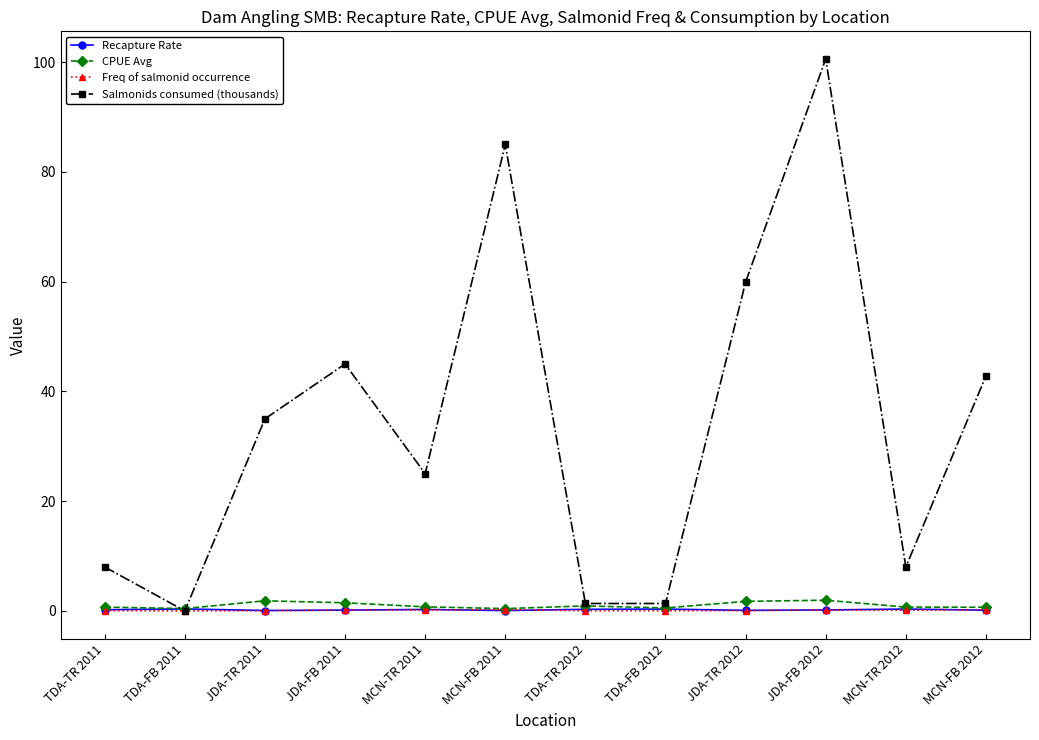

Which series has the largest total across all categories?

Salmonids consumed (thousands)